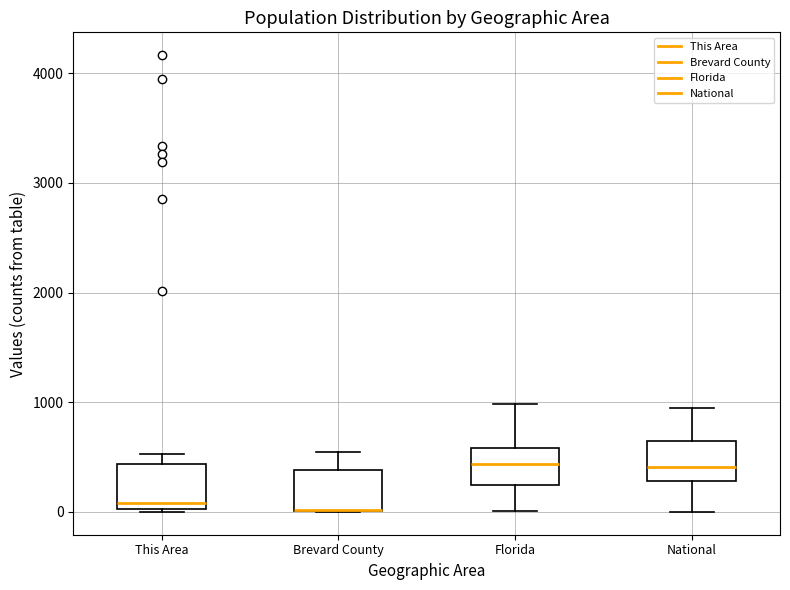

Where is the upper edge of the box for National on the y-axis? The values are not printed on the chart, so give them approximately, as read against the axis.

600